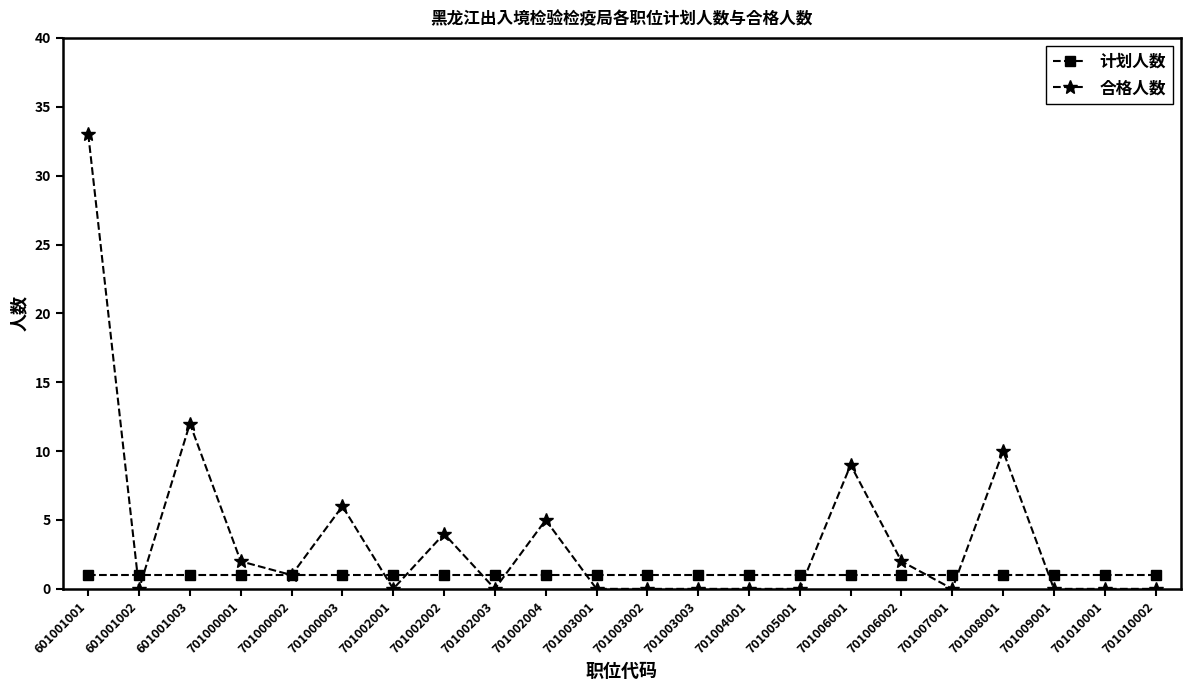

What is the difference between the maximum and minimum values in the 合格人数 series?

33